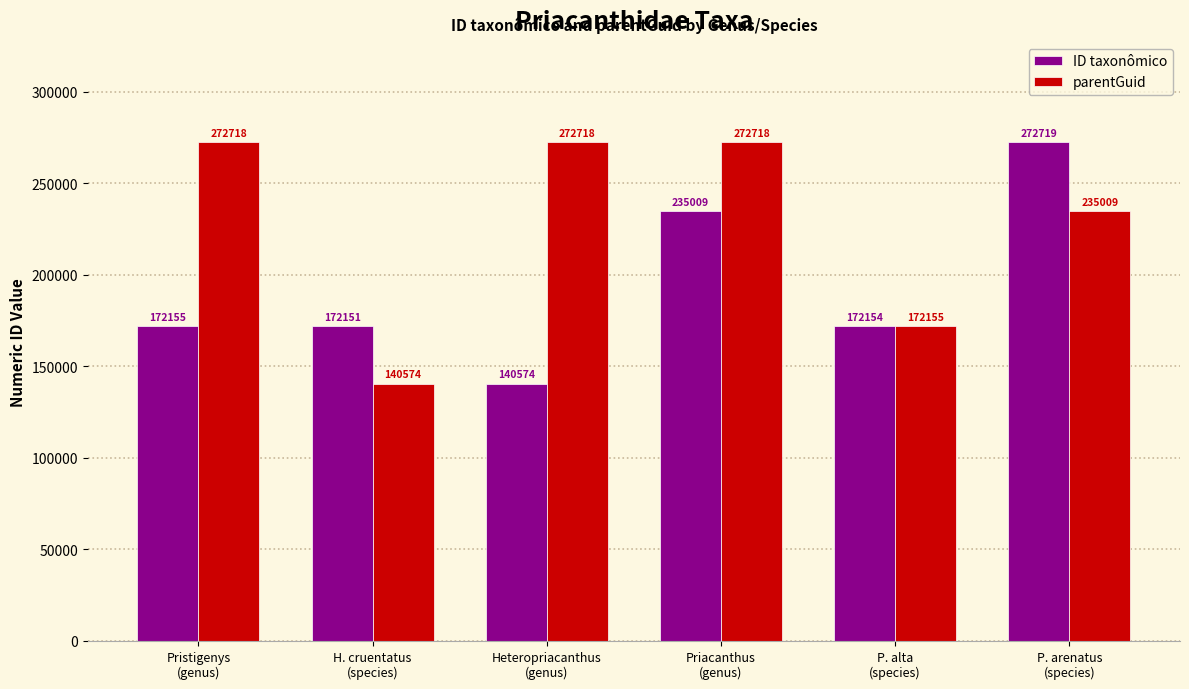

At which category is the sum across all series the highest?

P. arenatus
(species)